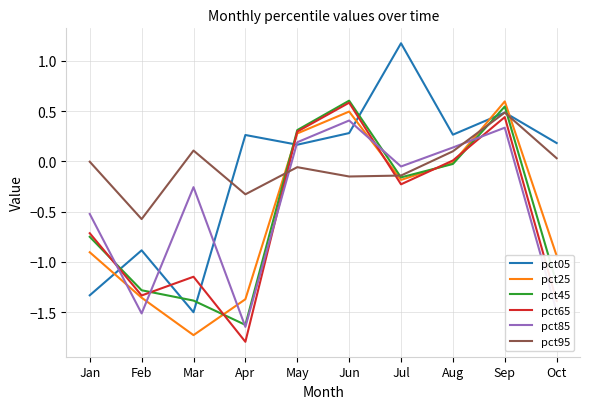

Which series has the largest range (max minus min)?

pct05